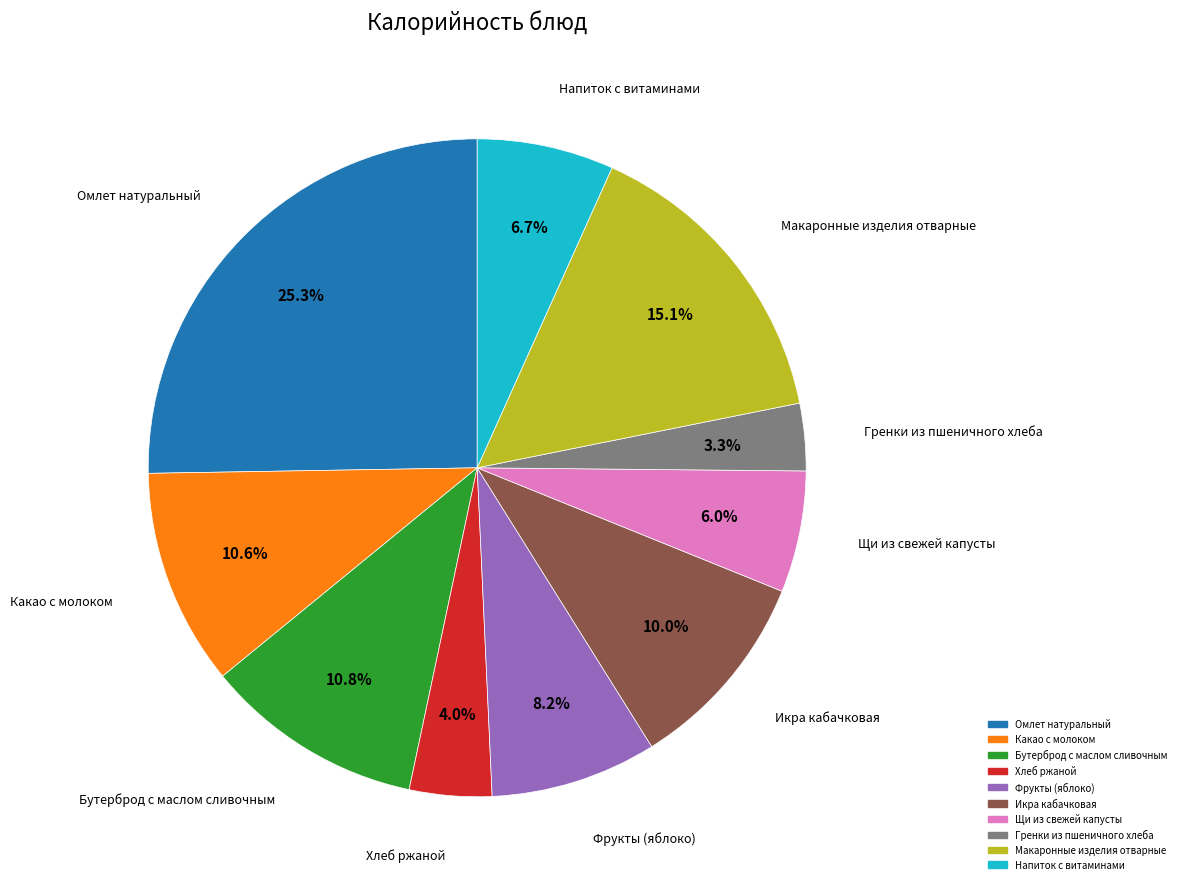

What is the total percentage of Фрукты (яблоко) and Какао с молоком?

18.8%